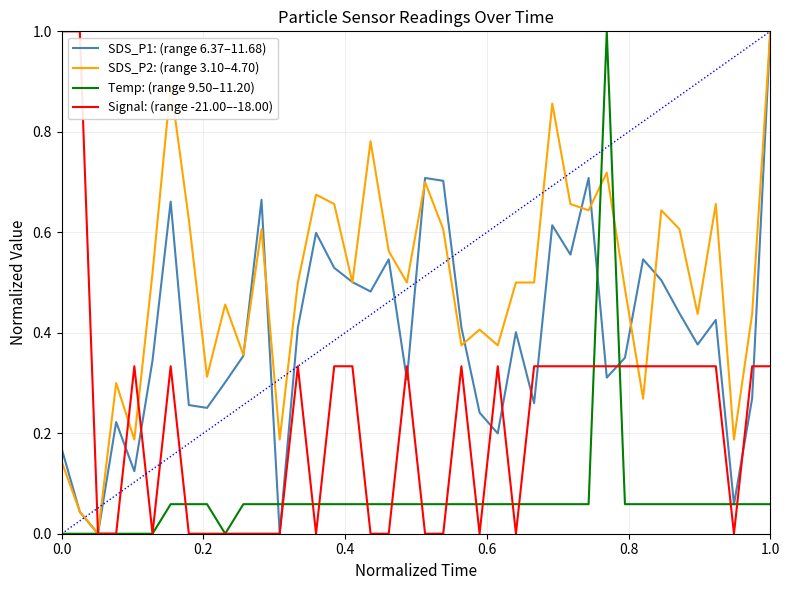

What is the sum of all SDS_P1: (range 6.37–11.68) values?

15.8